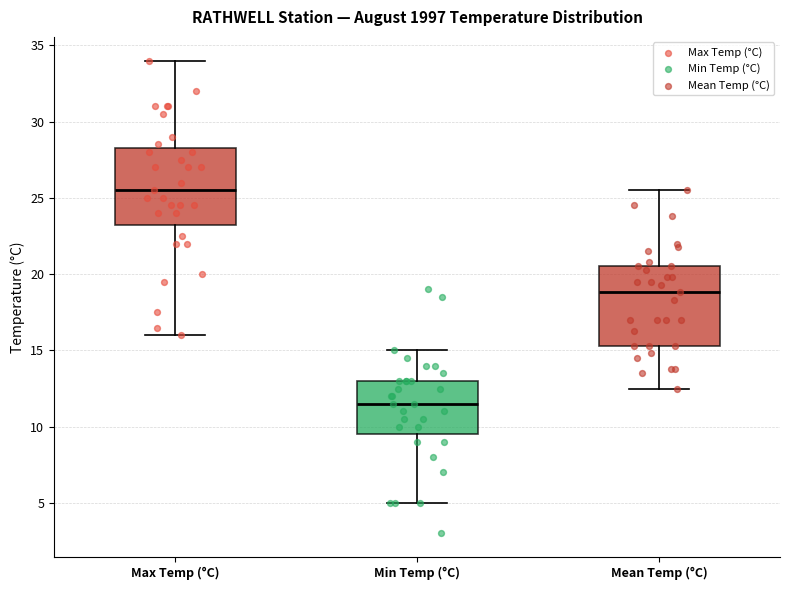

Reading left to right, read every box against the y-axis: the position of its median line, the range the box covers, and the ends of its whiskers. The values are not printed on the chart, so give them approximately, as read against the axis.

Max Temp (°C): median 25.5, box 23.5 to 28.5, whiskers 16.0 to 34.0
Min Temp (°C): median 11.5, box 9.5 to 13.0, whiskers 5.0 to 15.0
Mean Temp (°C): median 19.0, box 15.5 to 20.5, whiskers 12.5 to 25.5